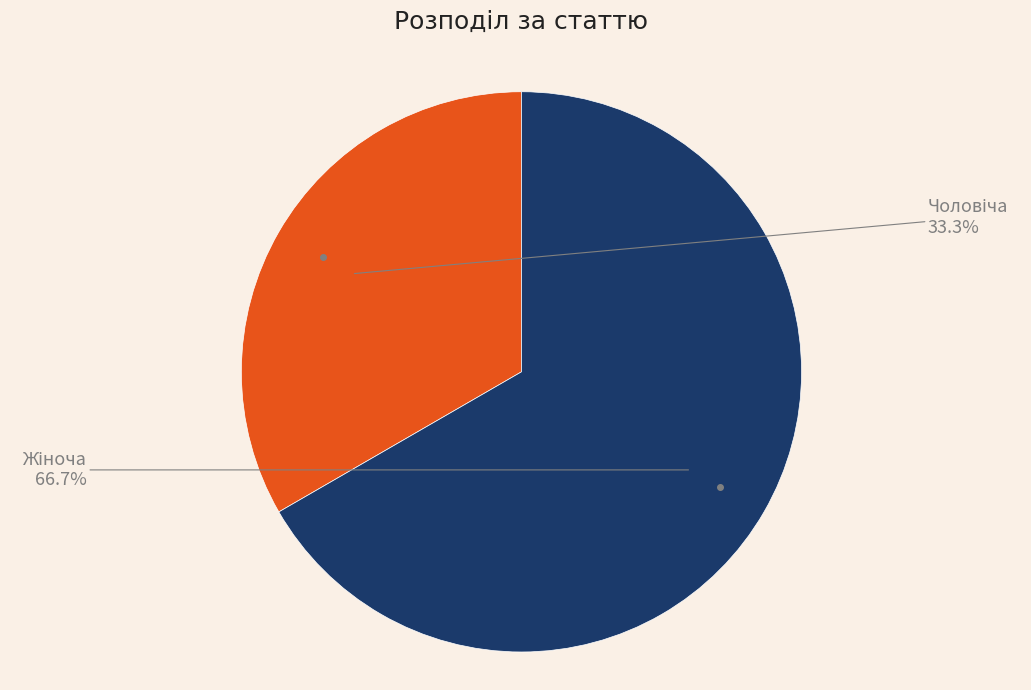

Is there a majority slice in this chart?

Yes